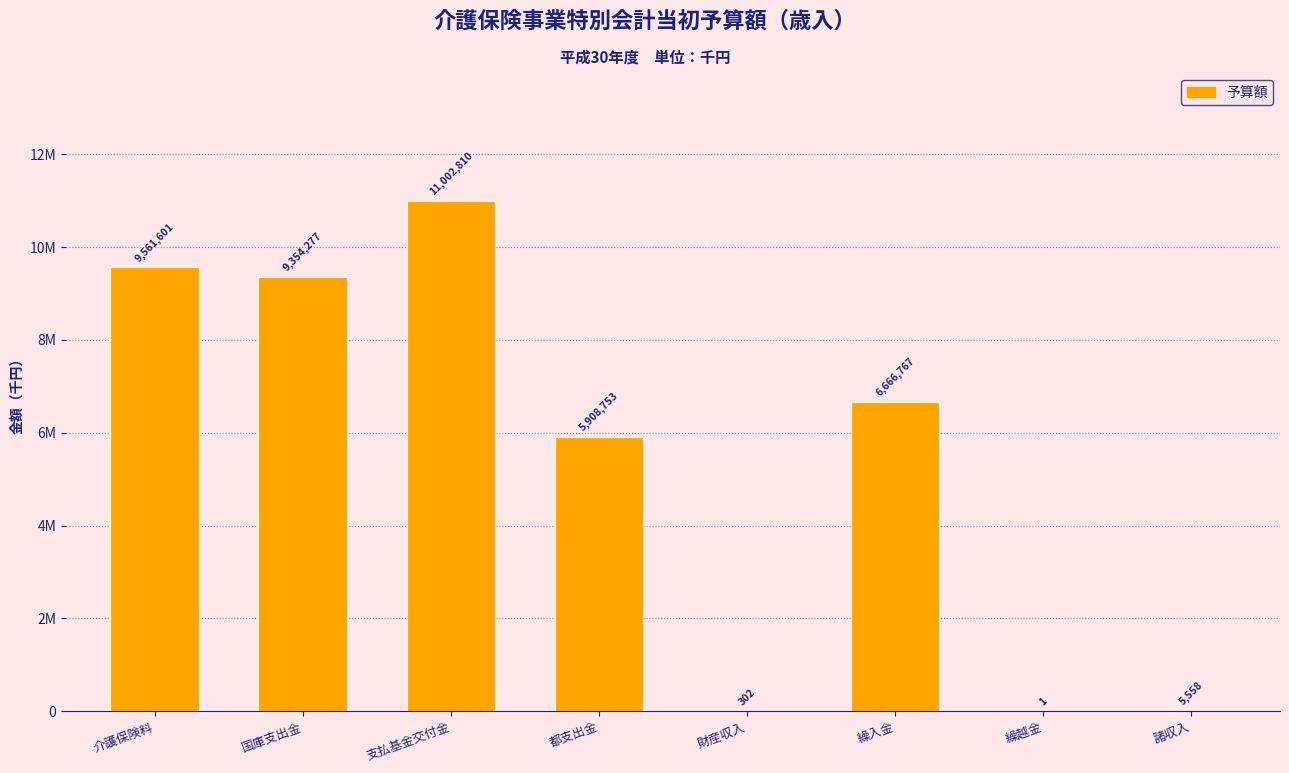

Which label corresponds to the smallest value in the chart?

繰越金